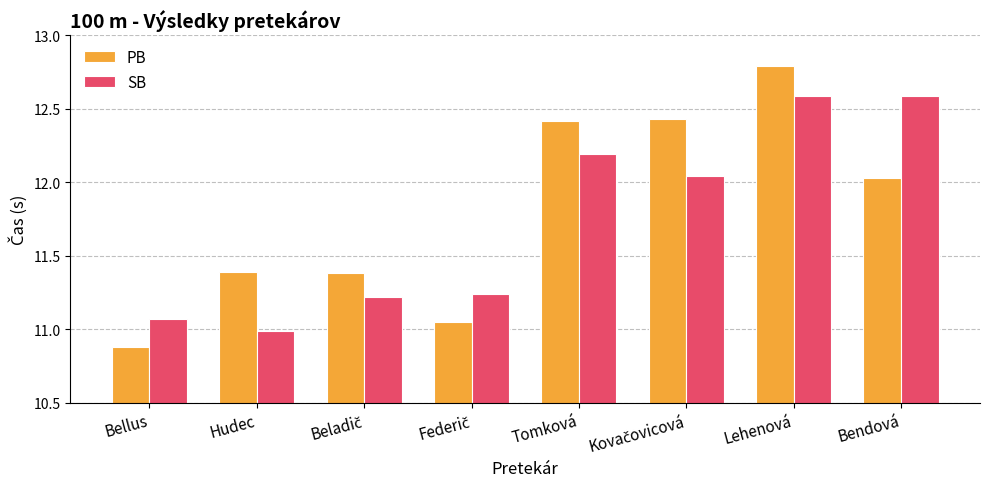

What is the sum of all PB values?

94.4